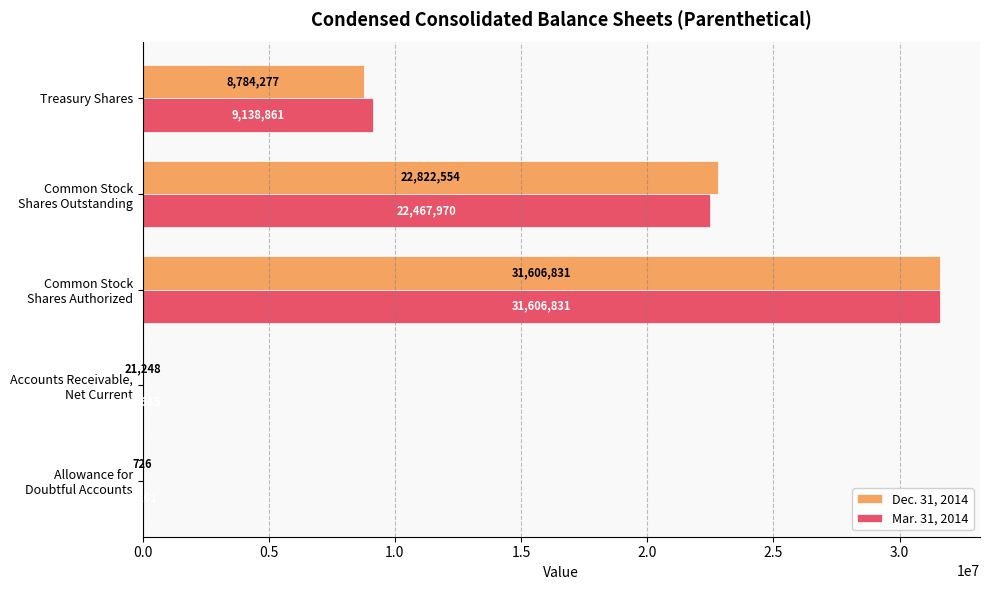

At which label is Mar. 31, 2014 closest to 15803966?

Common Stock
Shares Outstanding